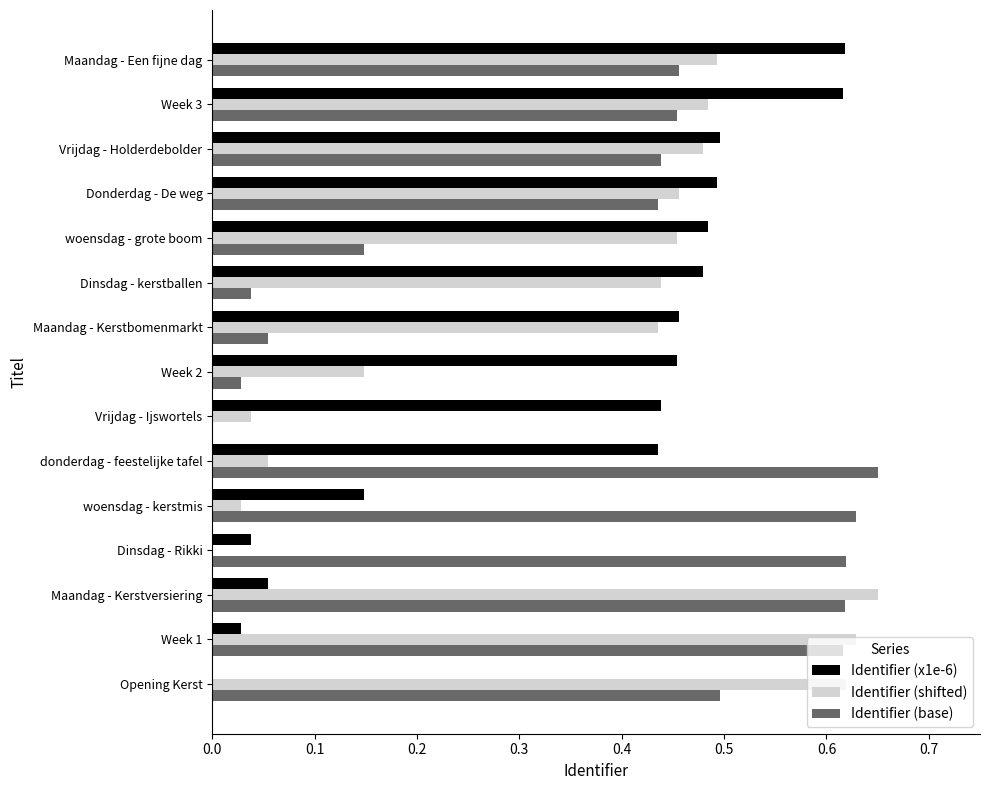

Is the value of Identifier (base) at Dinsdag - kerstballen greater than the value of Identifier (shifted) at Dinsdag - kerstballen?

No